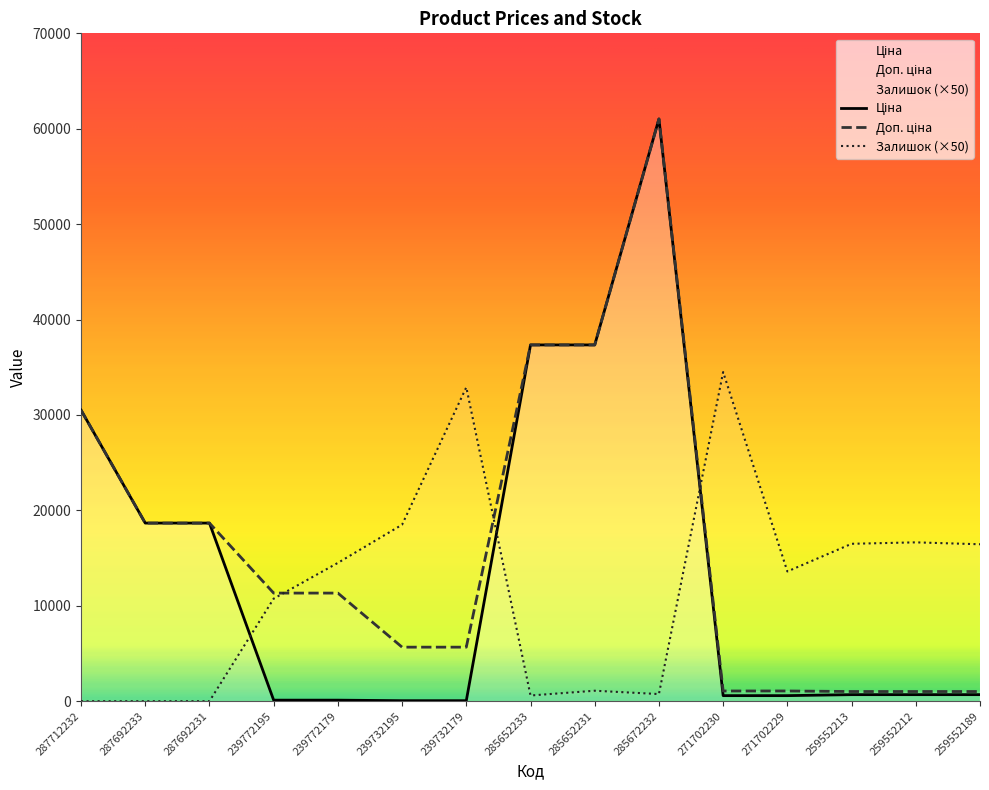

At which category is the sum across all series the highest?

285672232